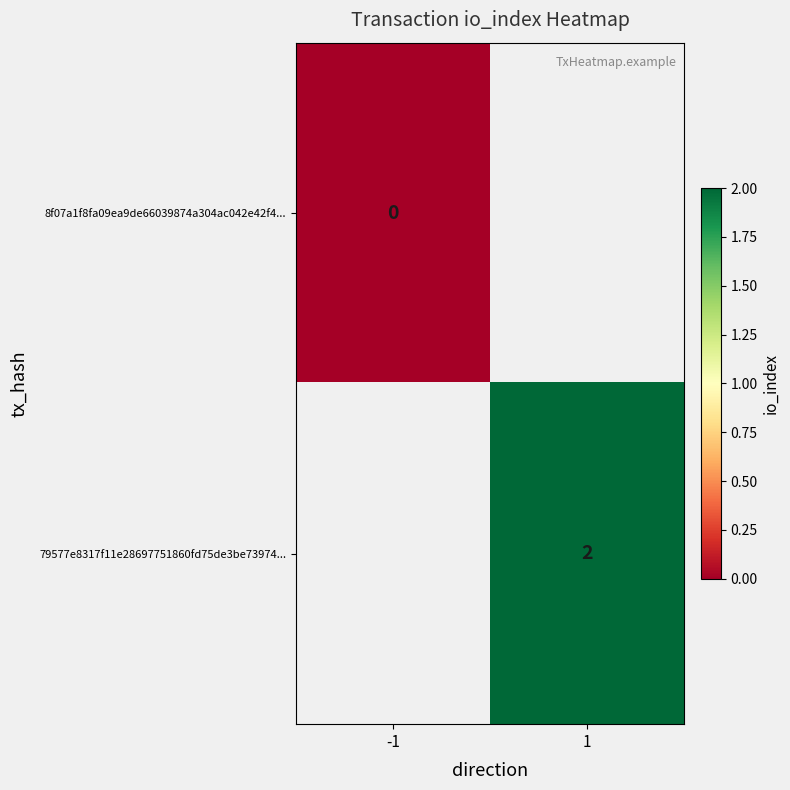

How many data points does each series have?

2